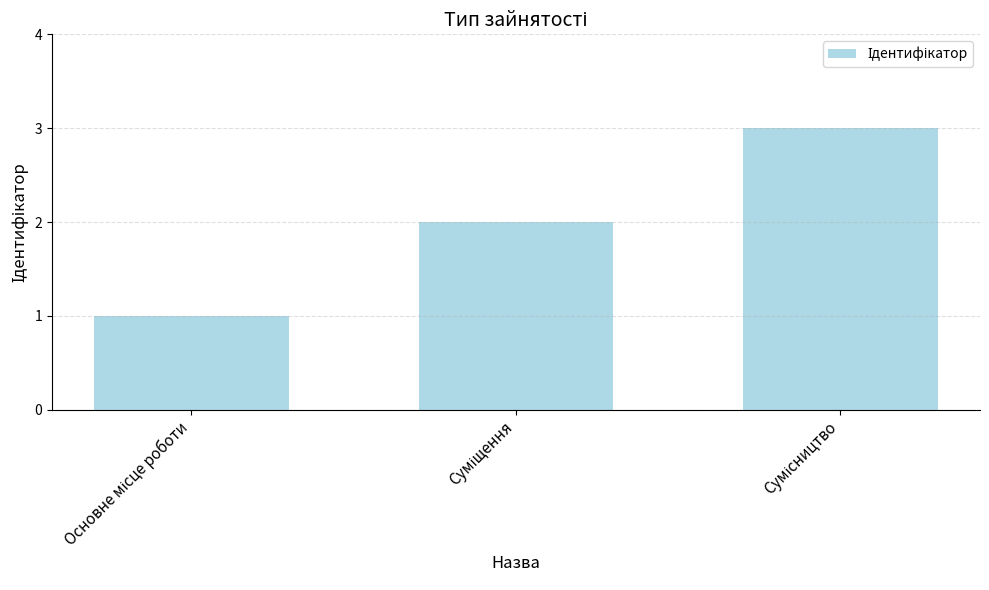

What is the sum of all values?

6